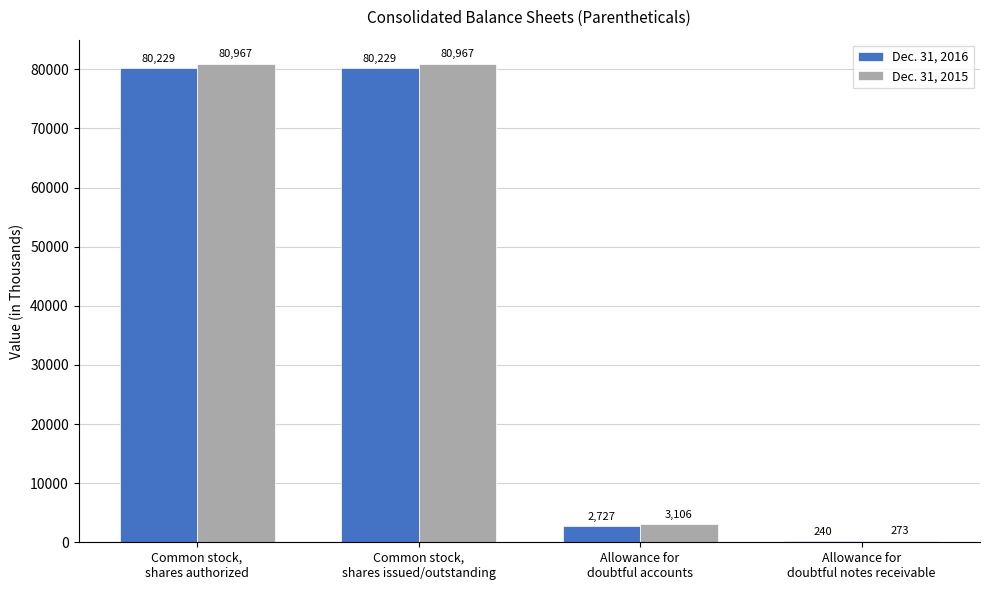

Is it true that Dec. 31, 2016 equals 240 at Allowance for
doubtful notes receivable?

True